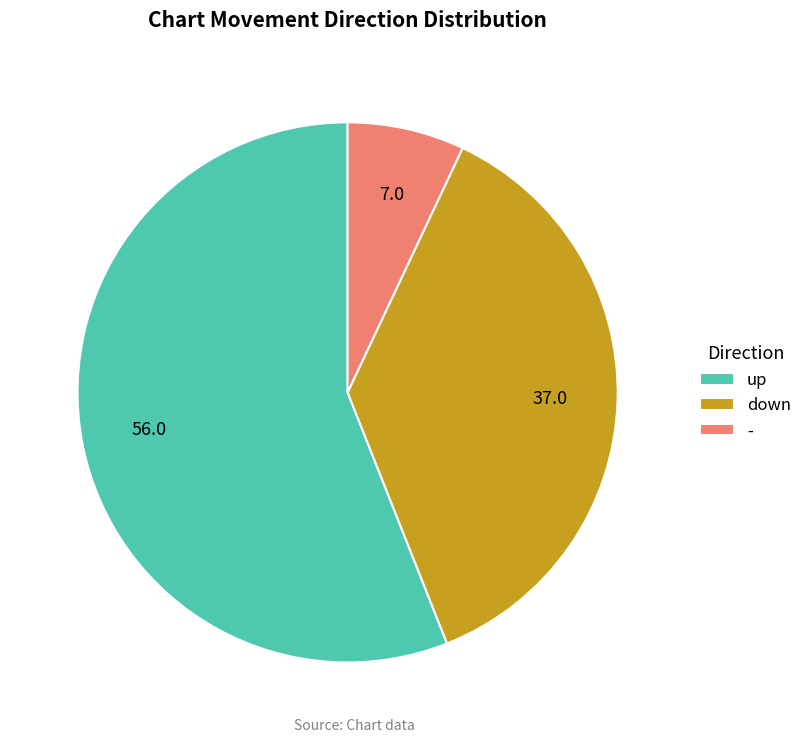

What is the largest slice in the pie chart?

up